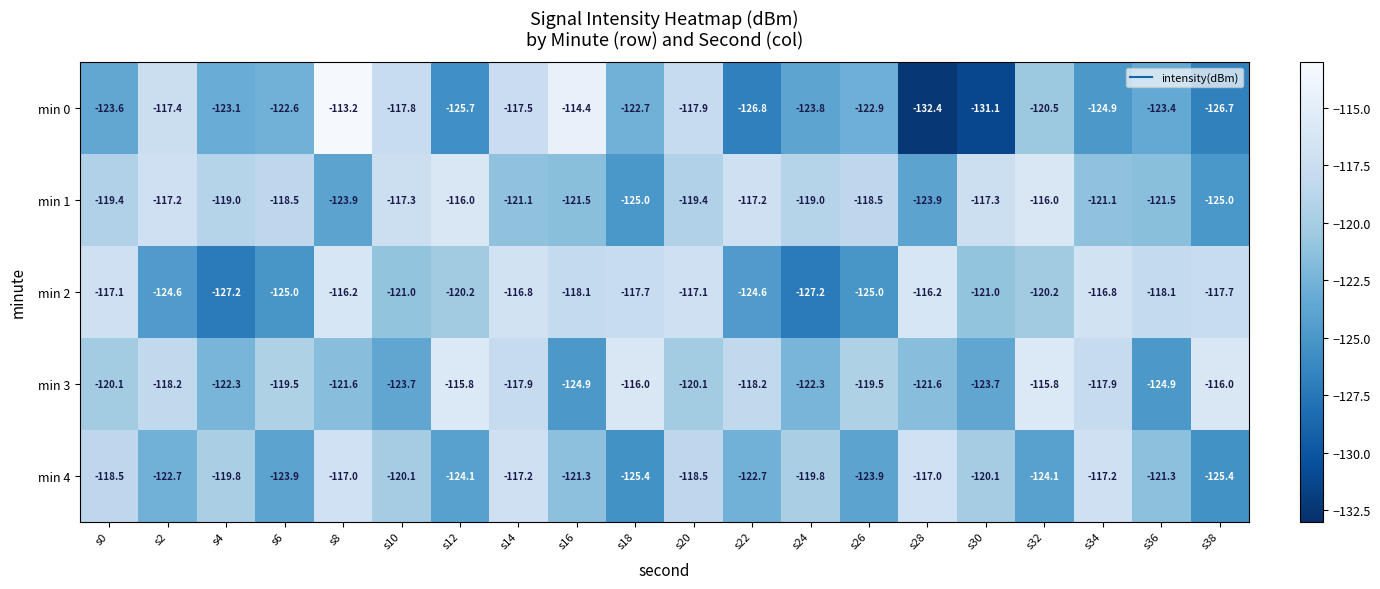

What is the difference between the highest and lowest values at s16?

10.5